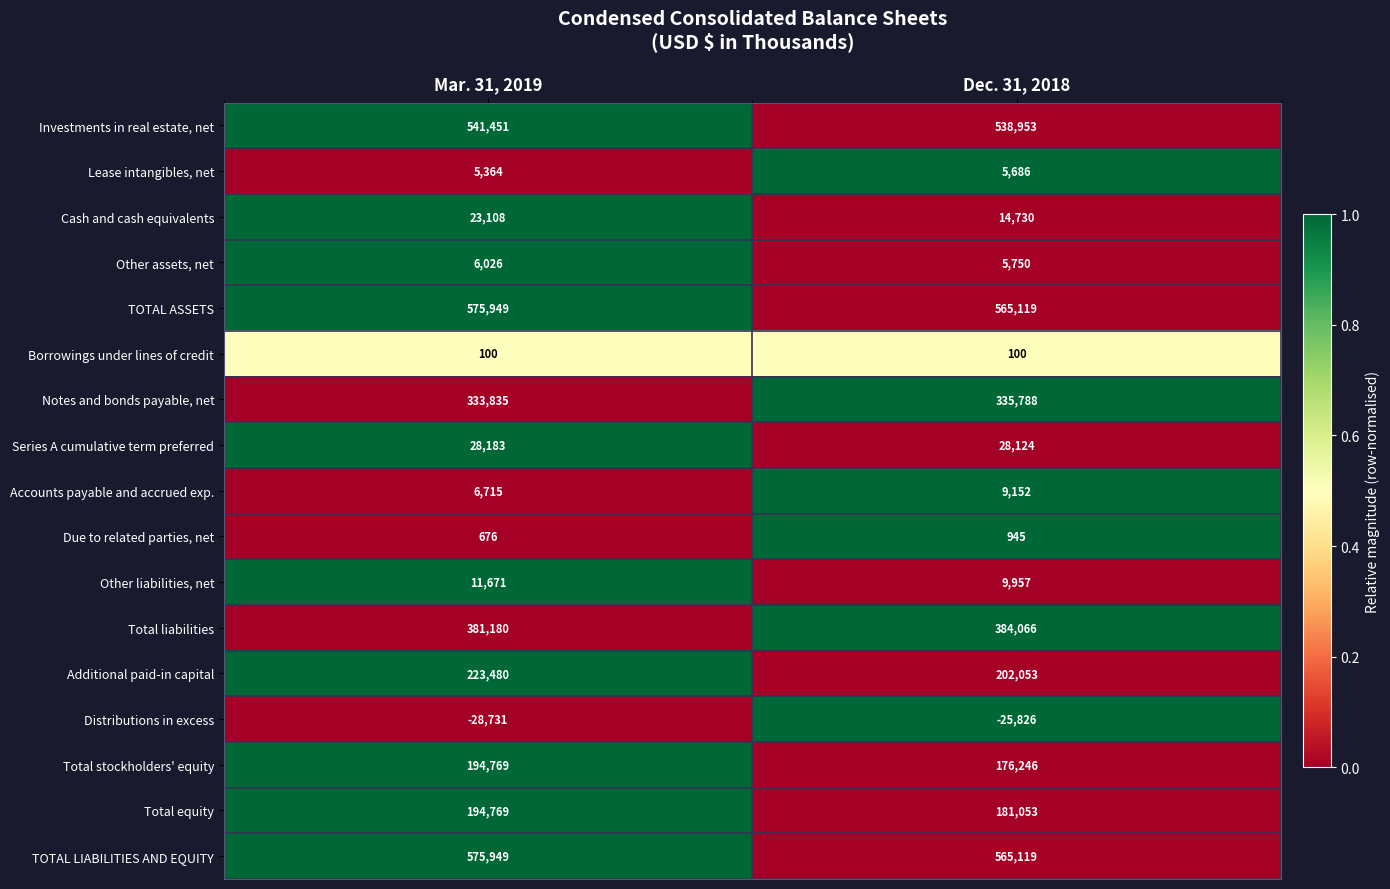

What is the sum of all Other assets, net values?

11776